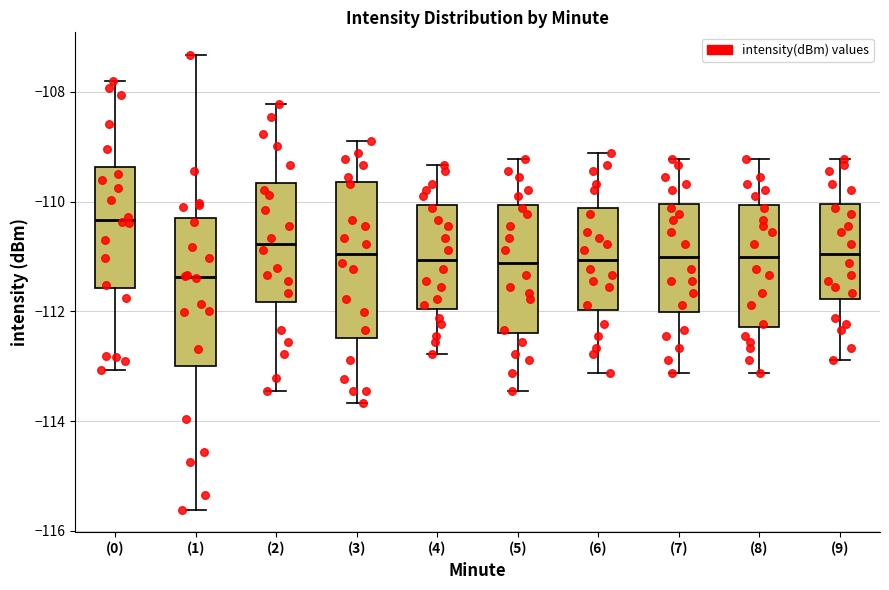

Which box's median line is the lowest?

(1)